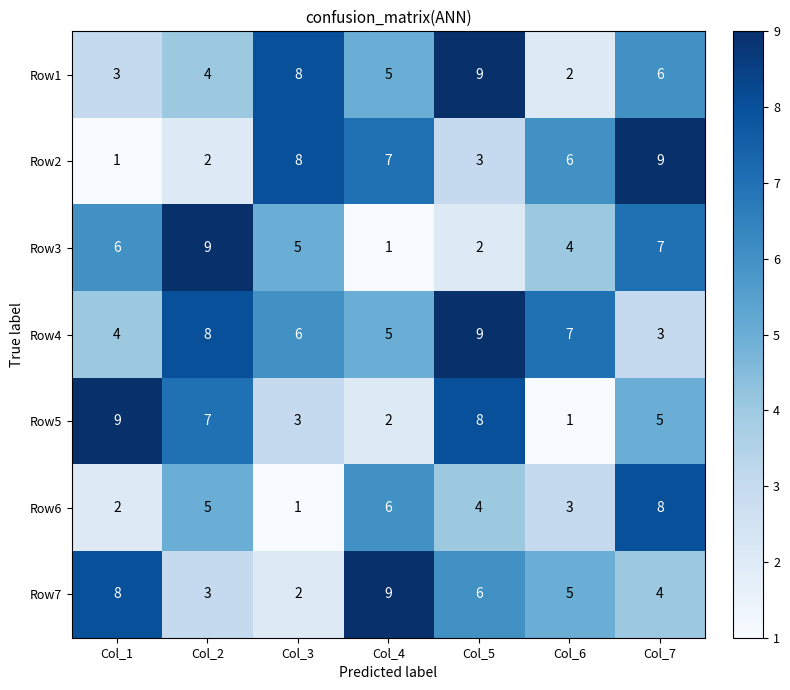

True or false: Row6 has a value of 1 at Col_6.

False